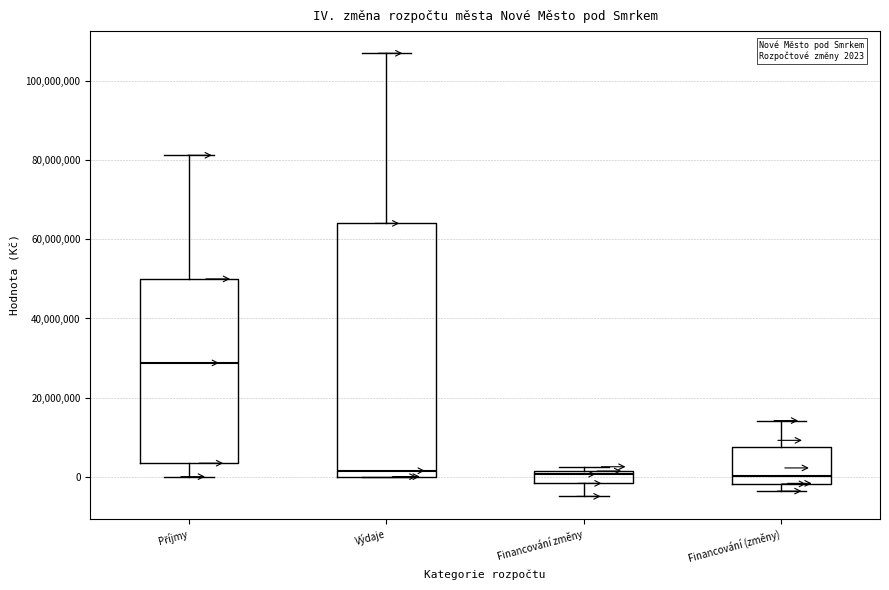

Which box's median line is the highest?

Příjmy